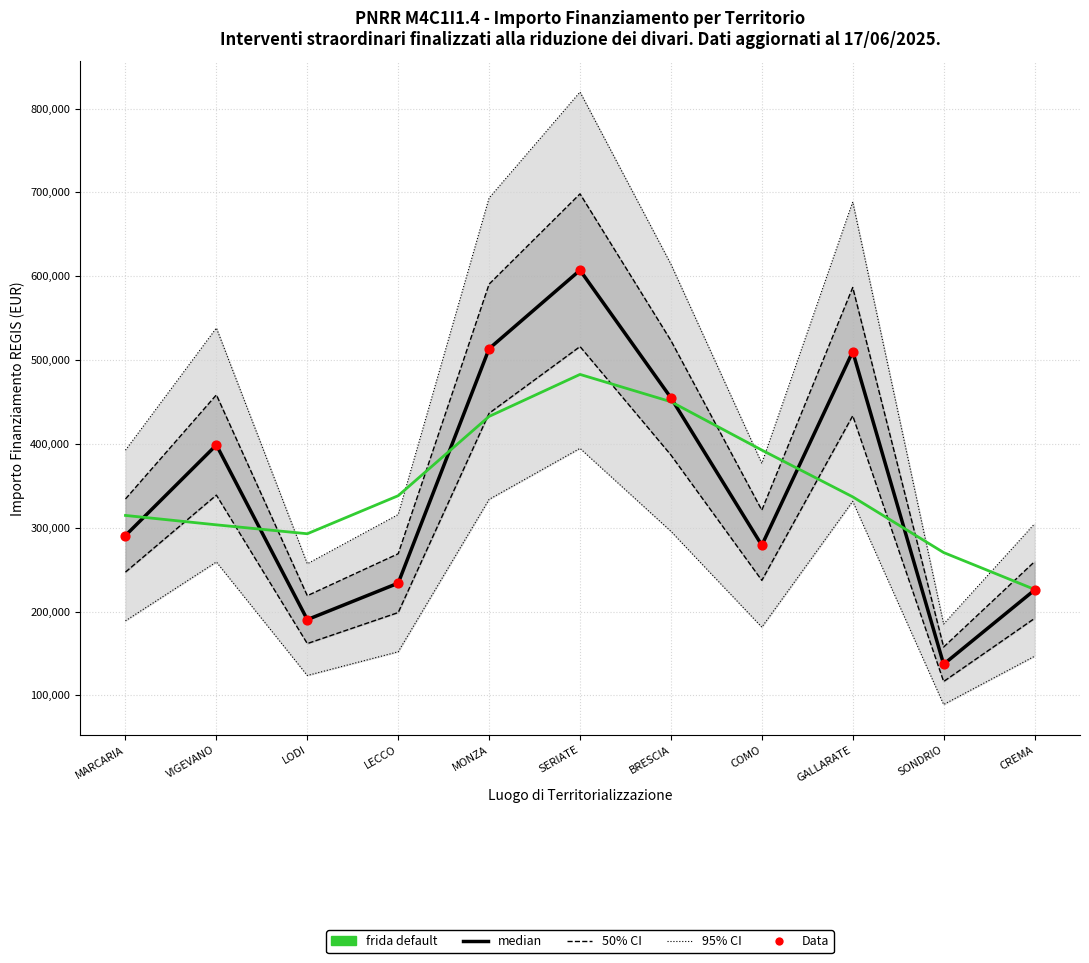

At which category is the sum across all series the highest?

SERIATE